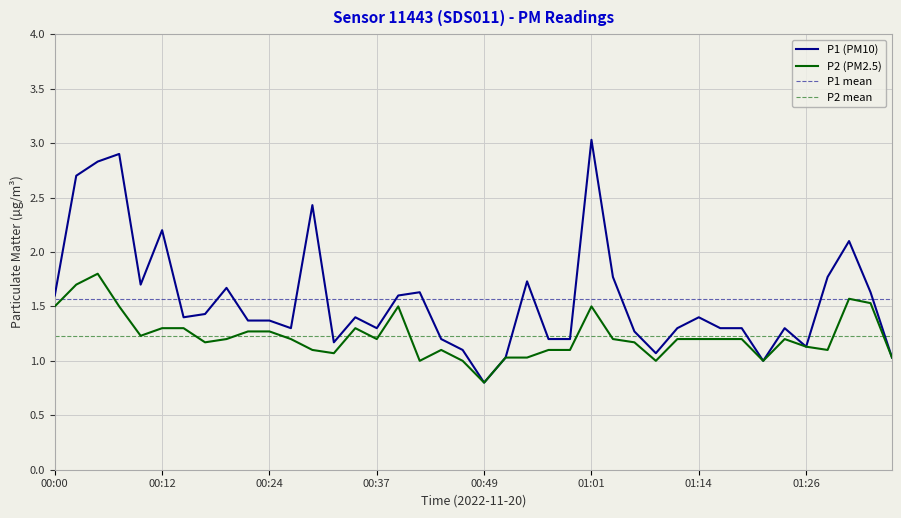

Rank the series by their average value, from lowest to highest.

P2, P1